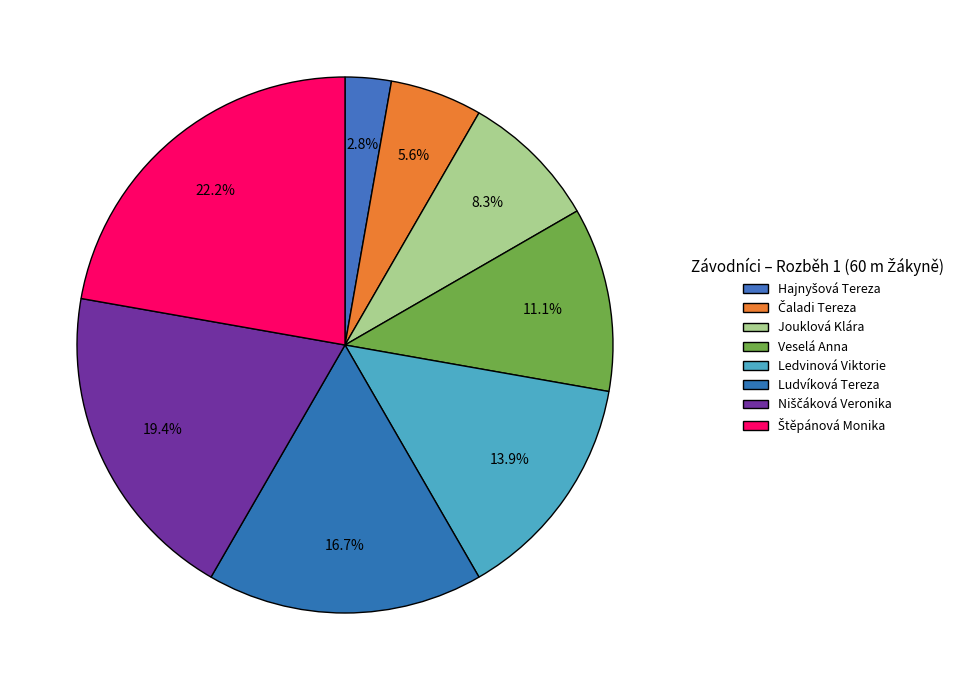

How many segments does this pie chart have?

8